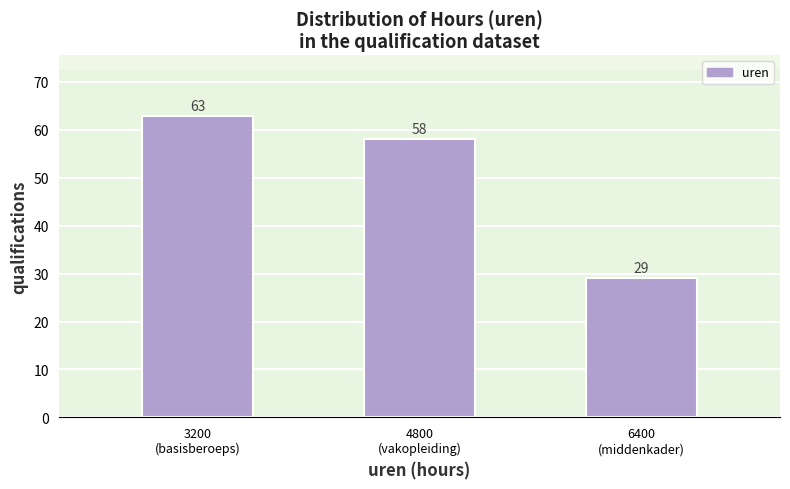

Reading right to left, extract all data points from this chart.

29	58	63